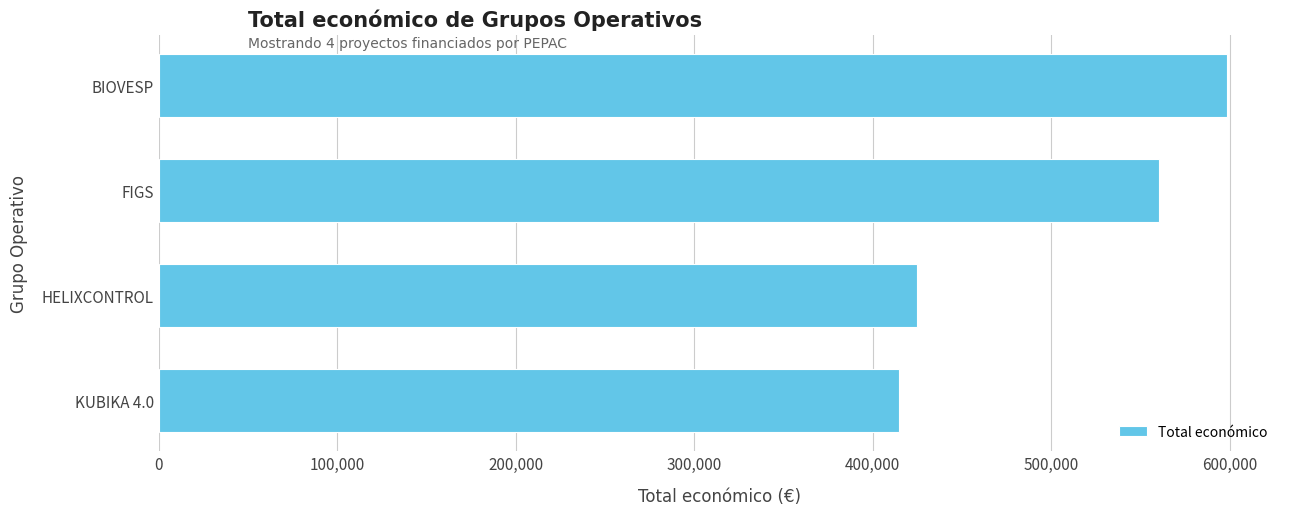

Which has a higher value, BIOVESP or FIGS?

BIOVESP